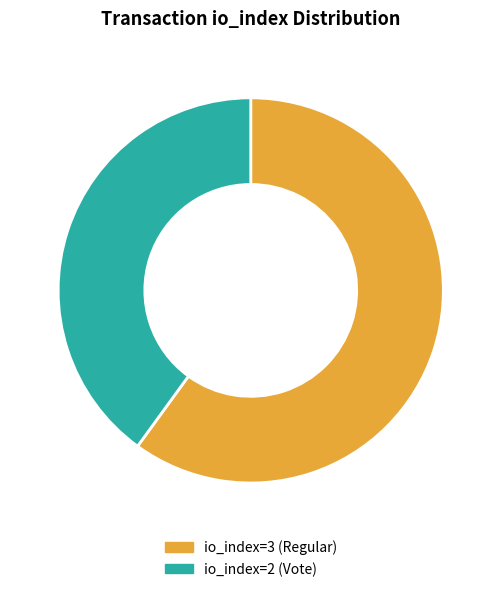

Is it true that io_index=3 (Regular) is 60% of the pie?

True